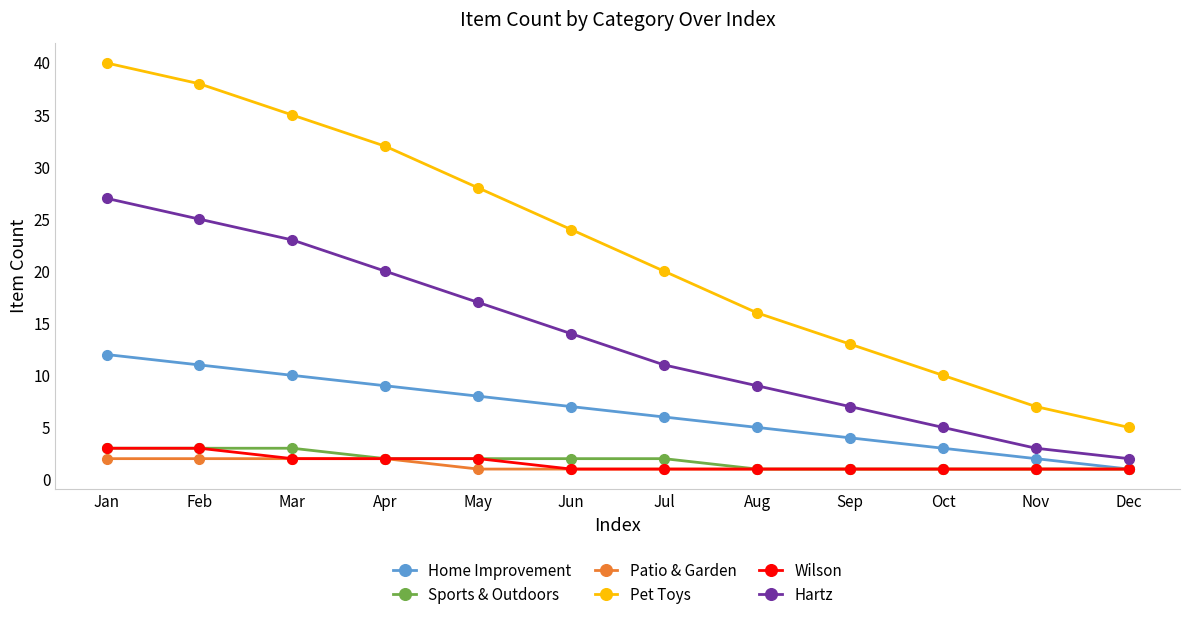

Which series has the largest range (max minus min)?

Pet Toys